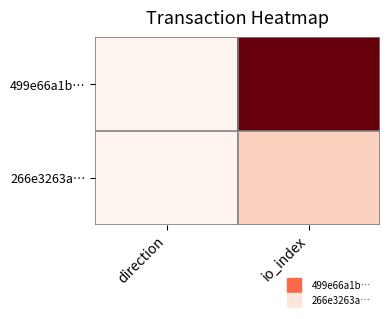

Reading left to right, list all the values displayed in this chart.

499e66a1b…: direction=1	io_index=138
266e3263a…: direction=1	io_index=24